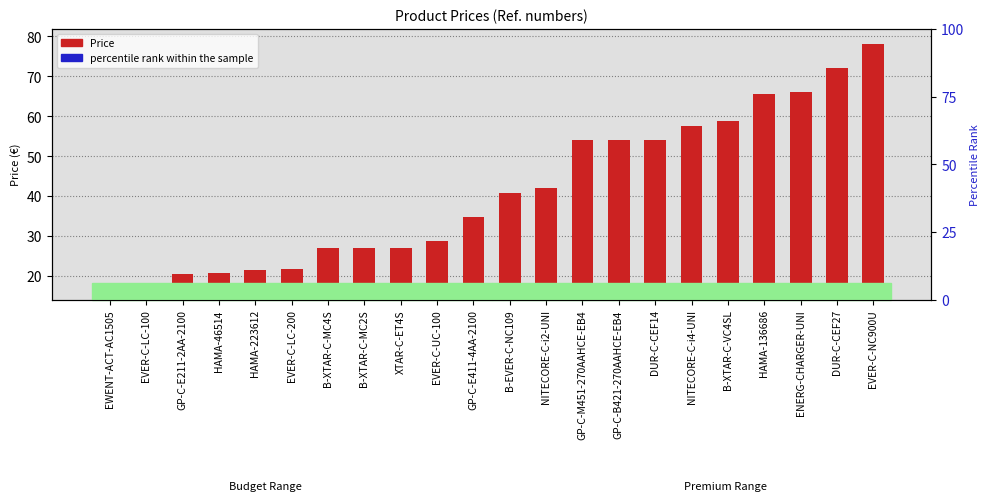

Which has a higher value, GP-C-E411-4AA-2100 or NITECORE-C-i2-UNI?

NITECORE-C-i2-UNI